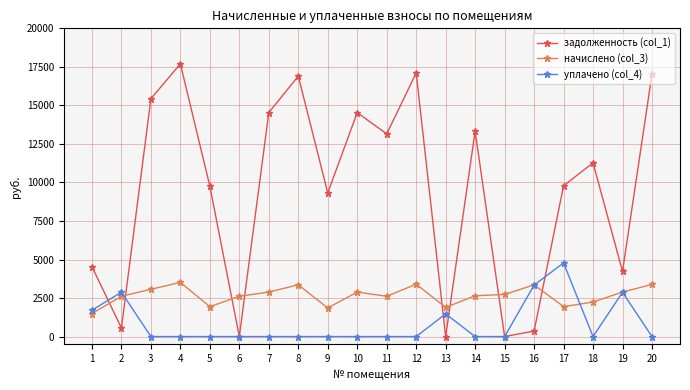

List the series in order of their overall mean, highest first.

задолженность (col_1), начислено (col_3), уплачено (col_4)